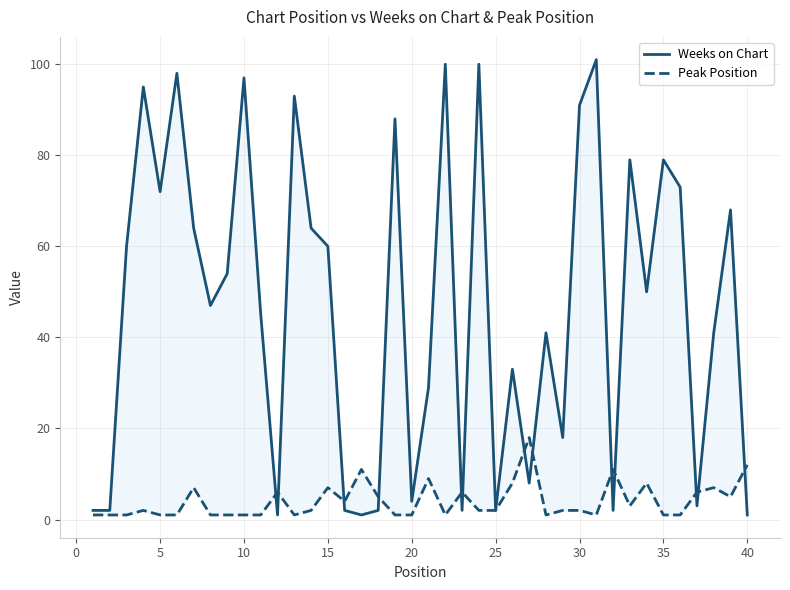

How many intersections are there between Peak Position and Weeks on Chart?

13